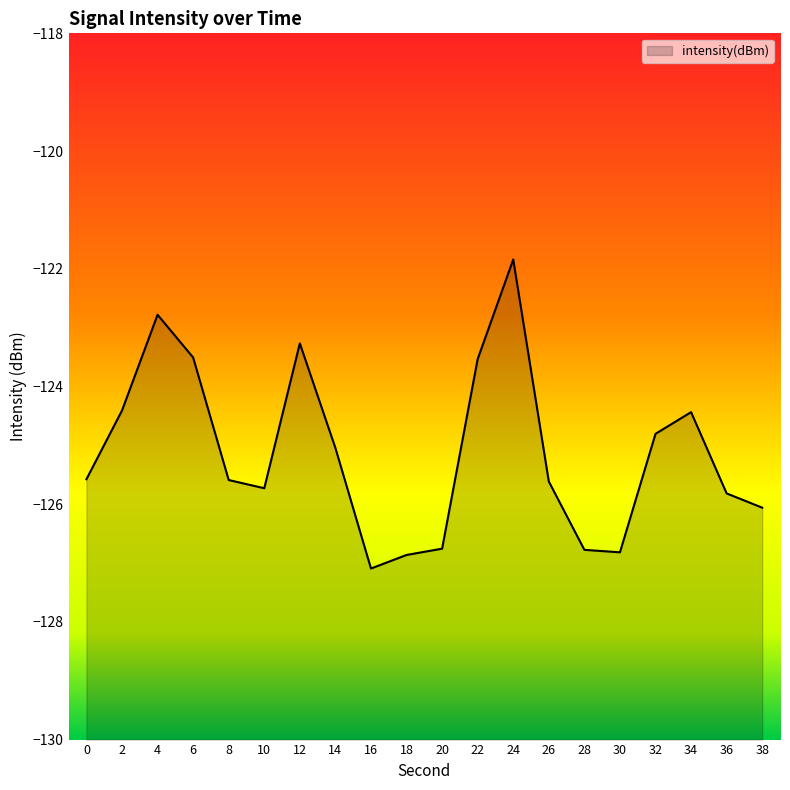

Reading left to right, extract all data points from this chart.

-125.6	-124.4	-122.8	-123.5	-125.6	-125.7	-123.3	-125.0	-127.1	-126.9	-126.8	-123.5	-121.8	-125.6	-126.8	-126.8	-124.8	-124.4	-125.8	-126.1